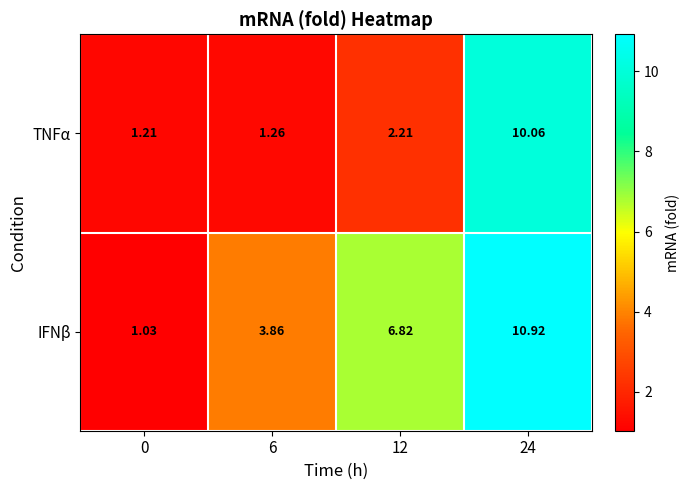

Which series has the largest total across all categories?

IFNβ